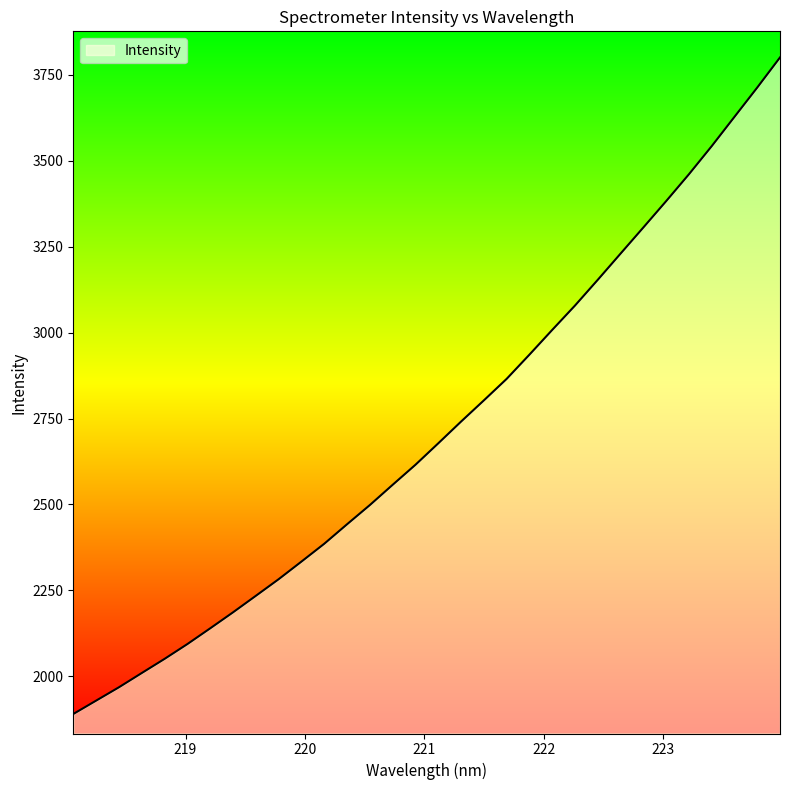

What is the maximum value shown in the chart?

3800.5